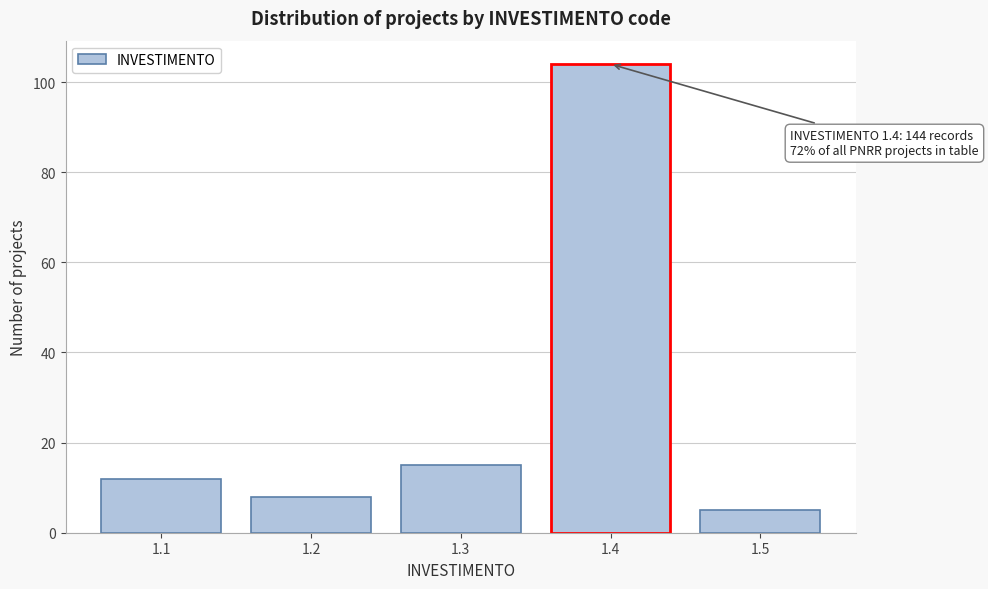

Reading right to left, list all the values displayed in this chart.

5	104	15	8	12